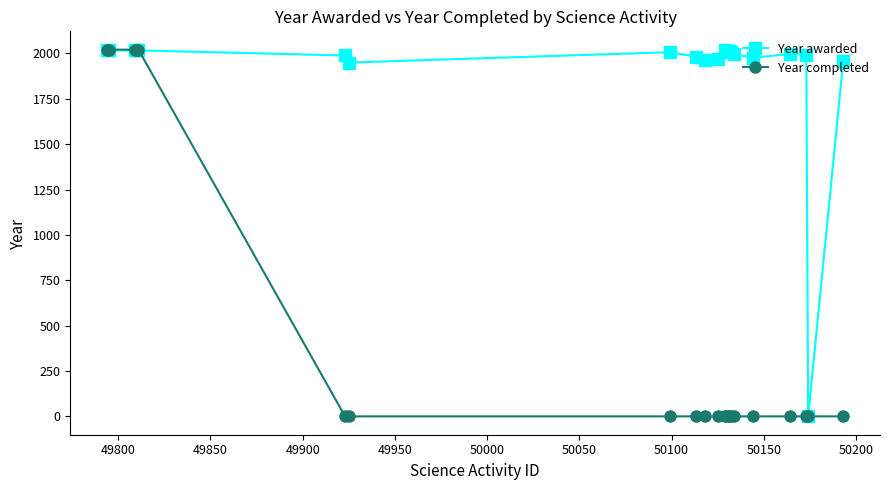

Rank the series by their average value, from lowest to highest.

Year completed, Year awarded